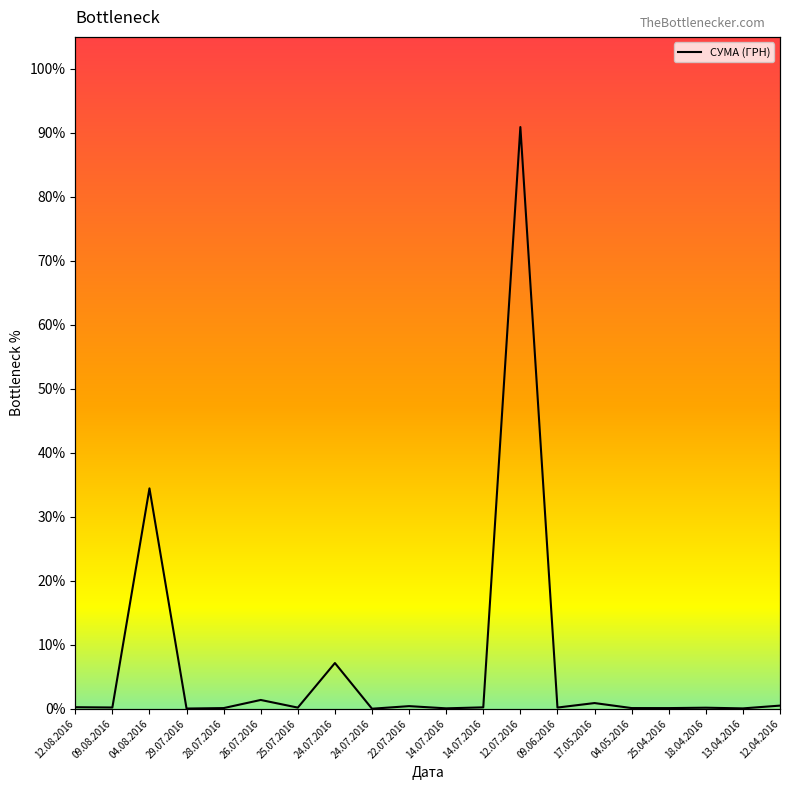

Reading left to right, extract all data points from this chart.

0.2	0.2	34.4	0.0	0.1	1.4	0.2	7.1	0.0	0.4	0.1	0.2	90.9	0.2	0.9	0.1	0.1	0.2	0.1	0.5